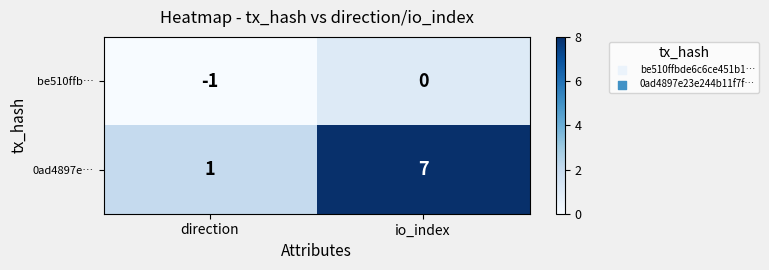

Which series has the widest spread of values?

0ad4897e…